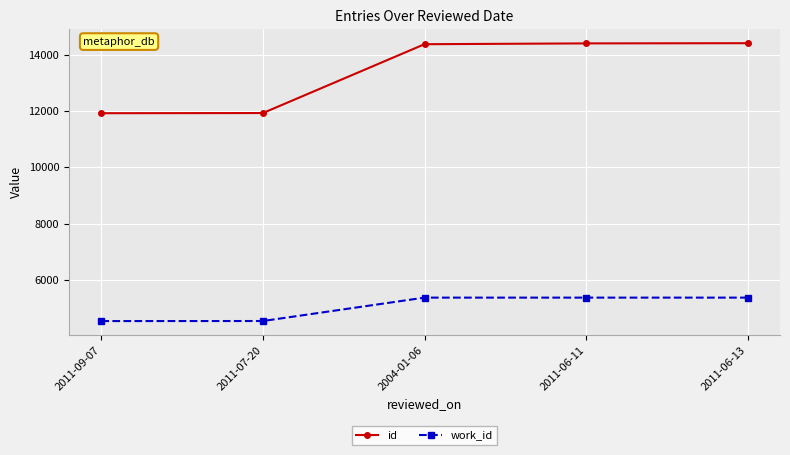

What is the difference between the id values at 2004-01-06 and 2011-09-07?

2454